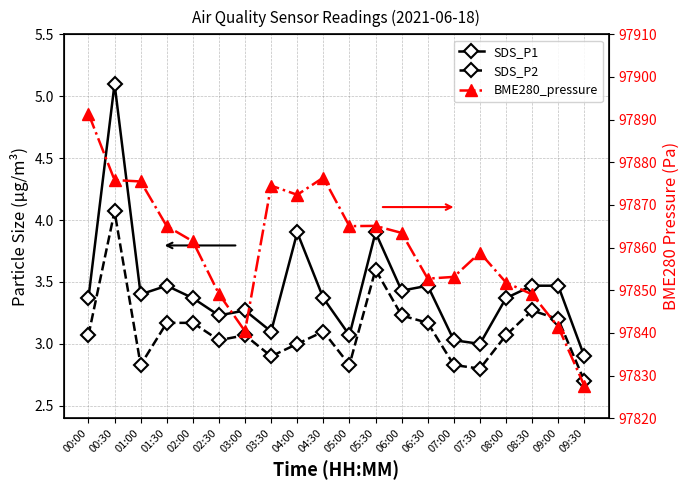

Rank the series at 05:00 from lowest to highest value.

SDS_P2, SDS_P1, BME280_pressure